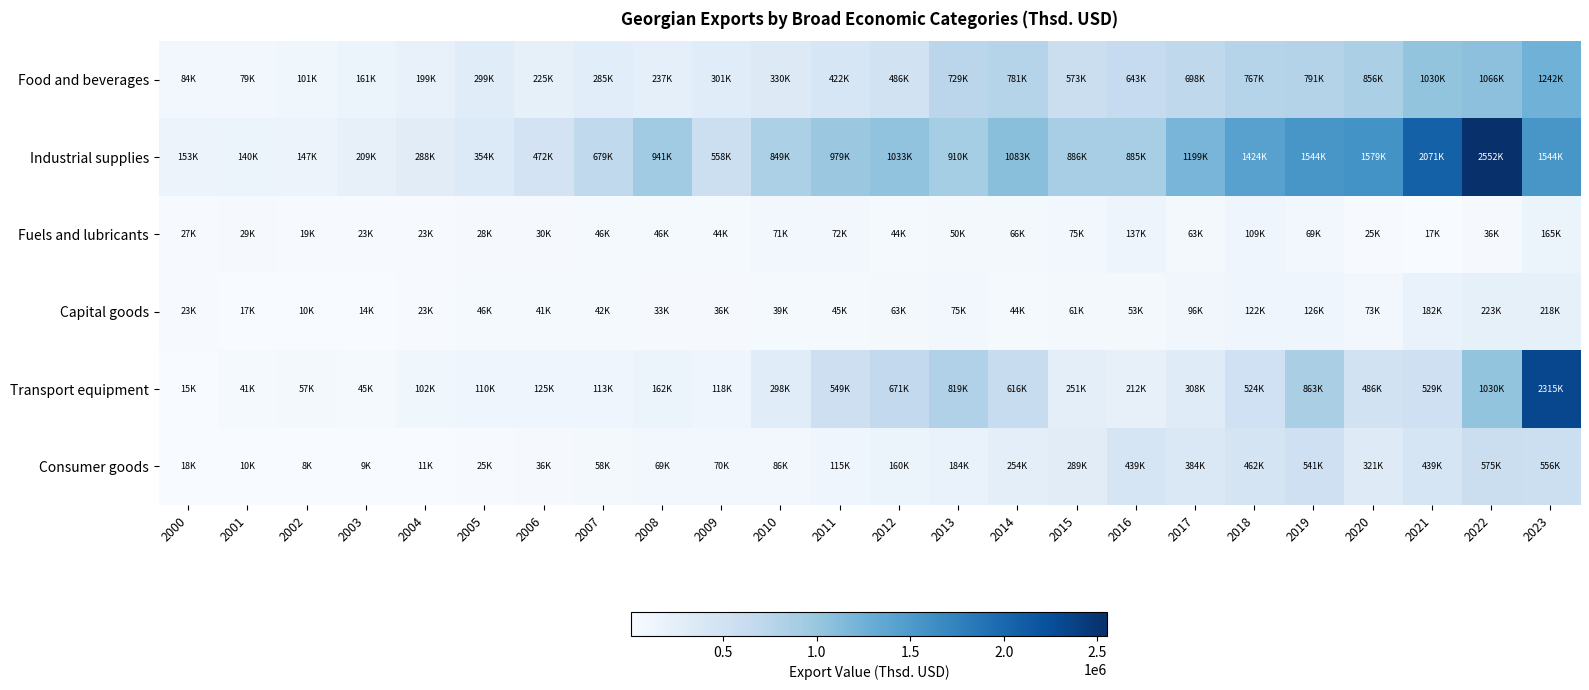

At which category is the sum across all series the highest?

2023